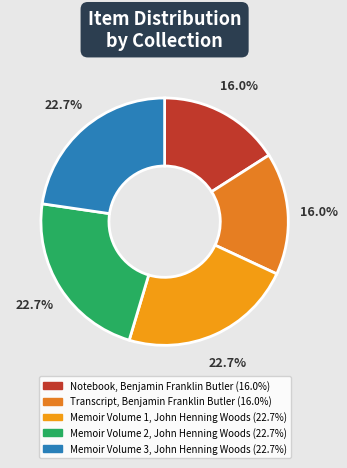

What is the total percentage of Memoir Volume 3, John Henning Woods and Memoir Volume 2, John Henning Woods?

45.4%